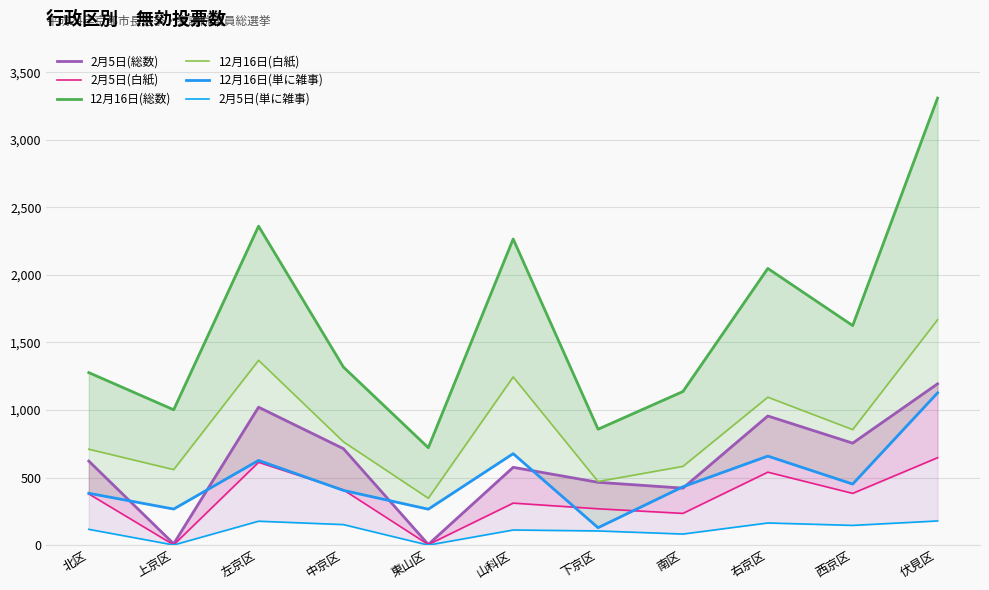

What is the difference between the highest and lowest values at 南区?

1055